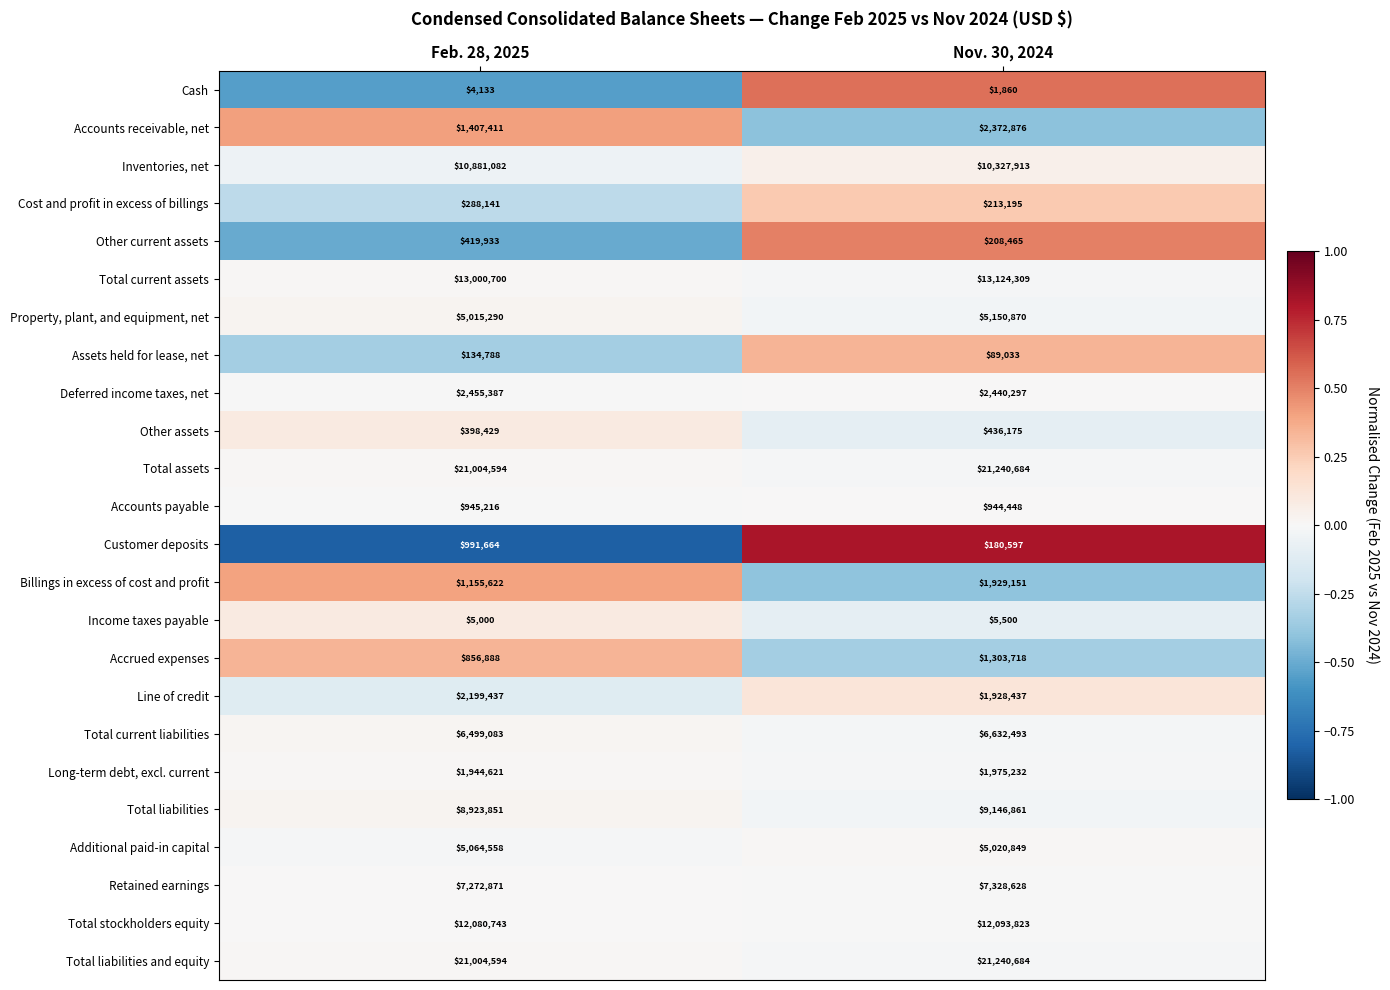

What is the difference between the highest and lowest values at Nov. 30, 2024?

21238824